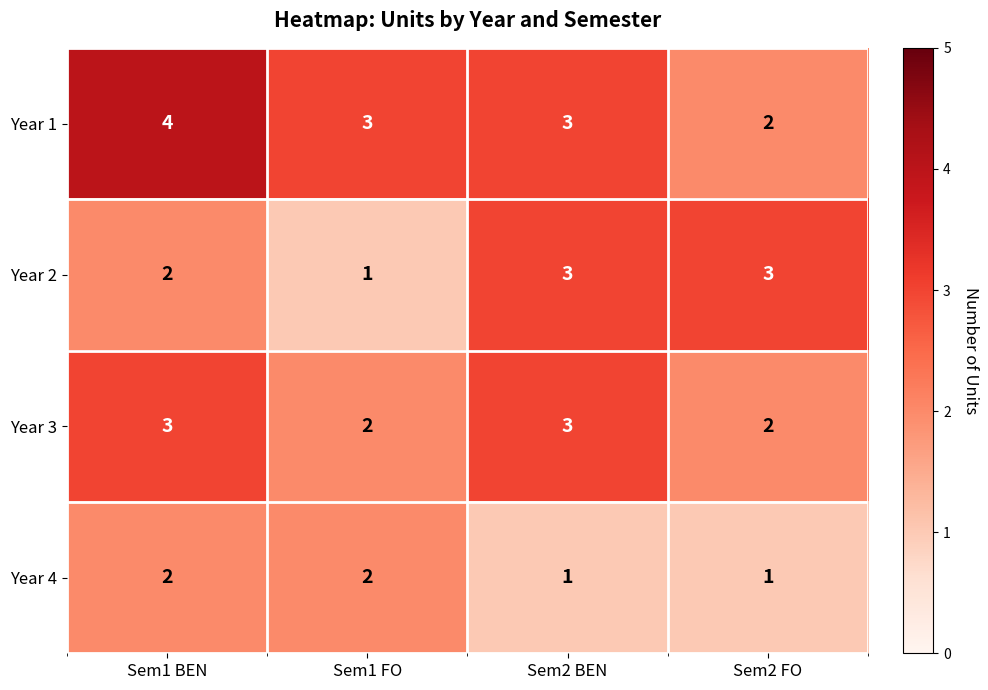

Rank the series by their average value, from lowest to highest.

Year 4, Year 2, Year 3, Year 1